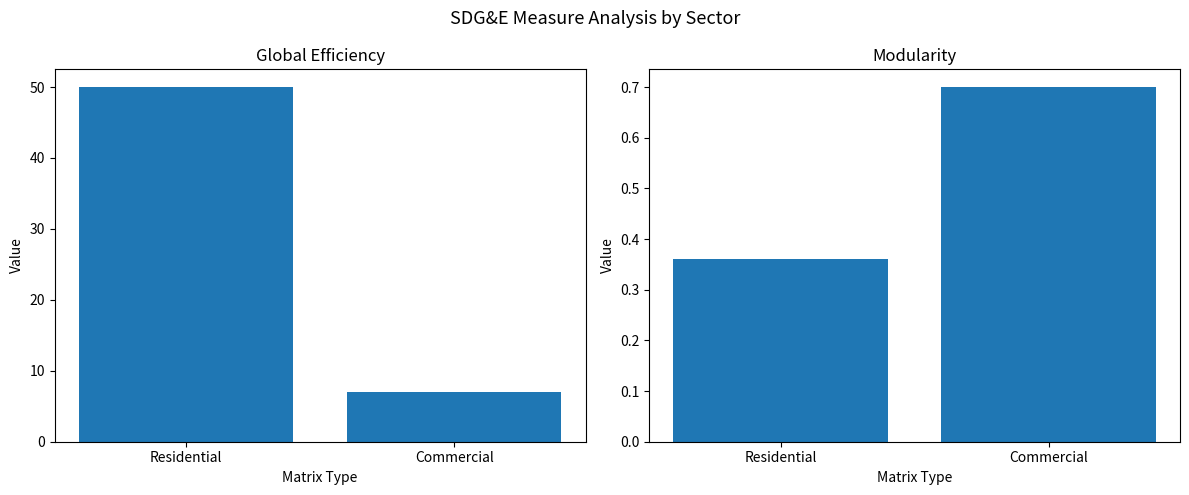

Is it true that Net-to-Gross Ratio kWh equals 0.6 at Residential?

False